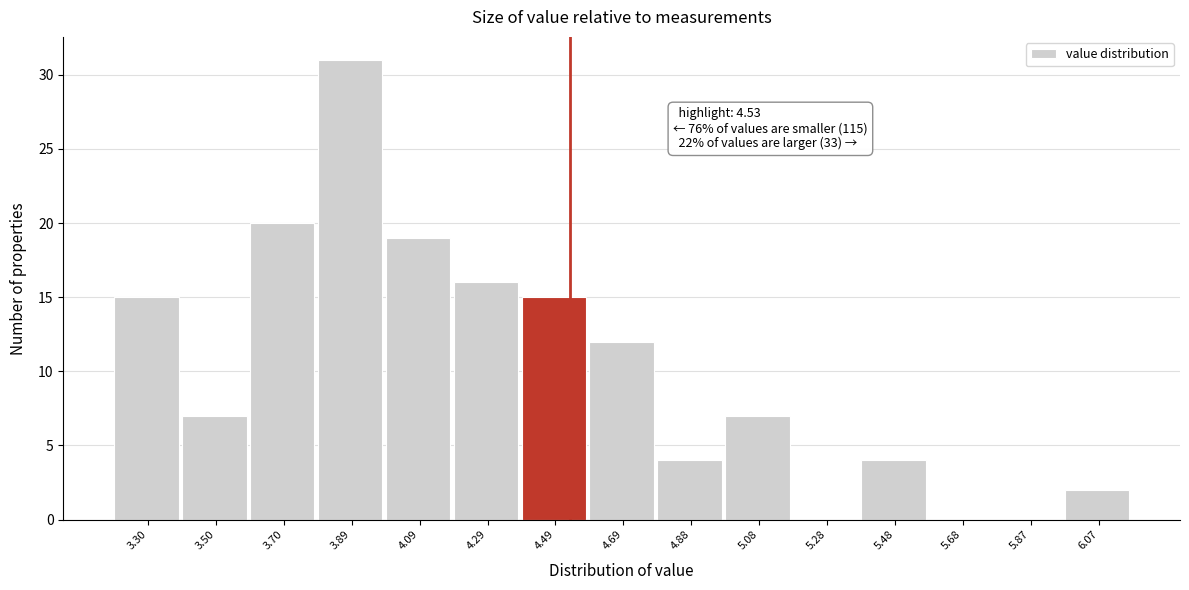

Which range on the x-axis has the tallest bar?

3.794 to 3.992